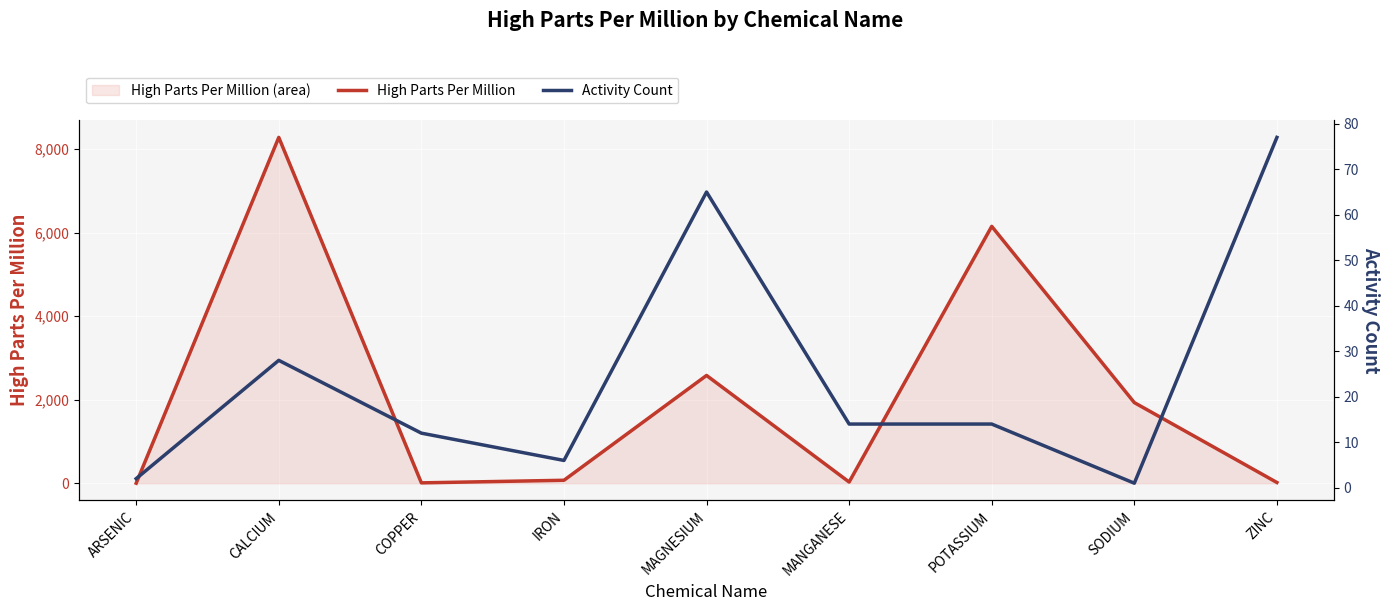

At which category does Activity Count reach its first local valley?

IRON